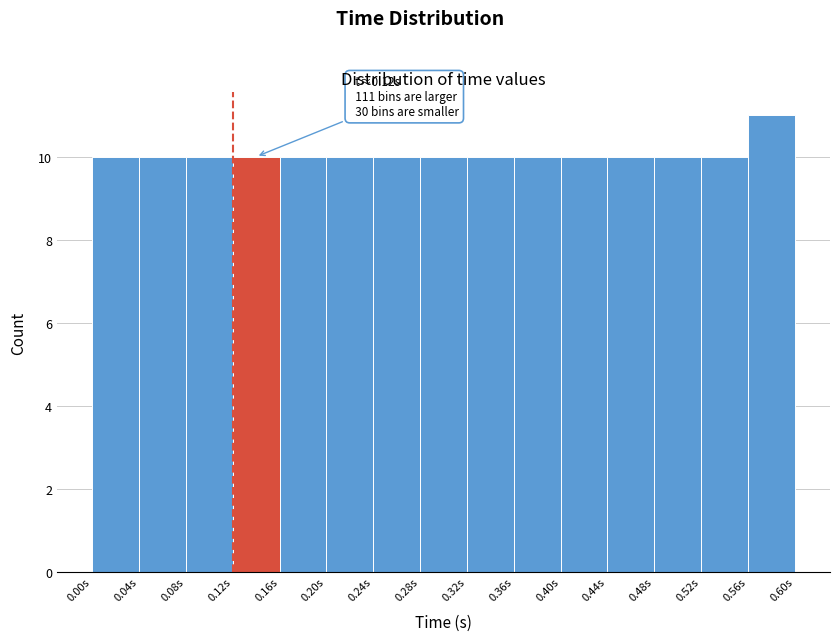

Over which range of the x-axis is the bar tallest?

0.56 to 0.60